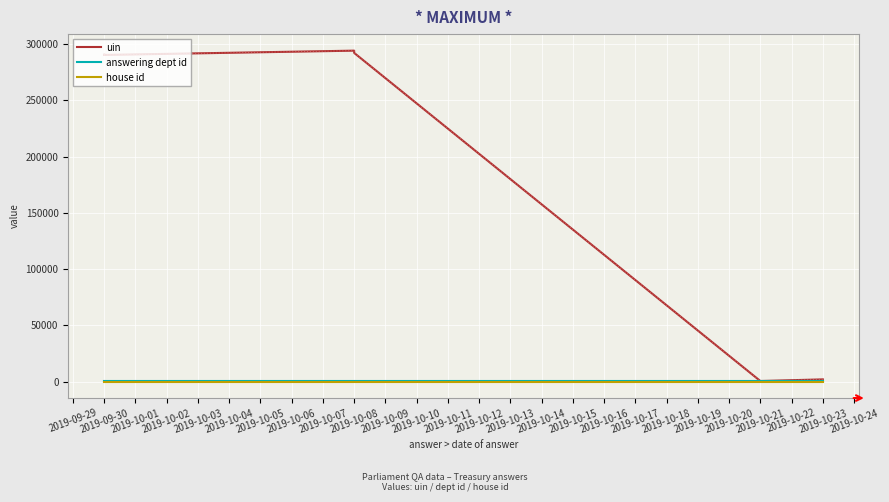

How many lines are shown in the chart?

3